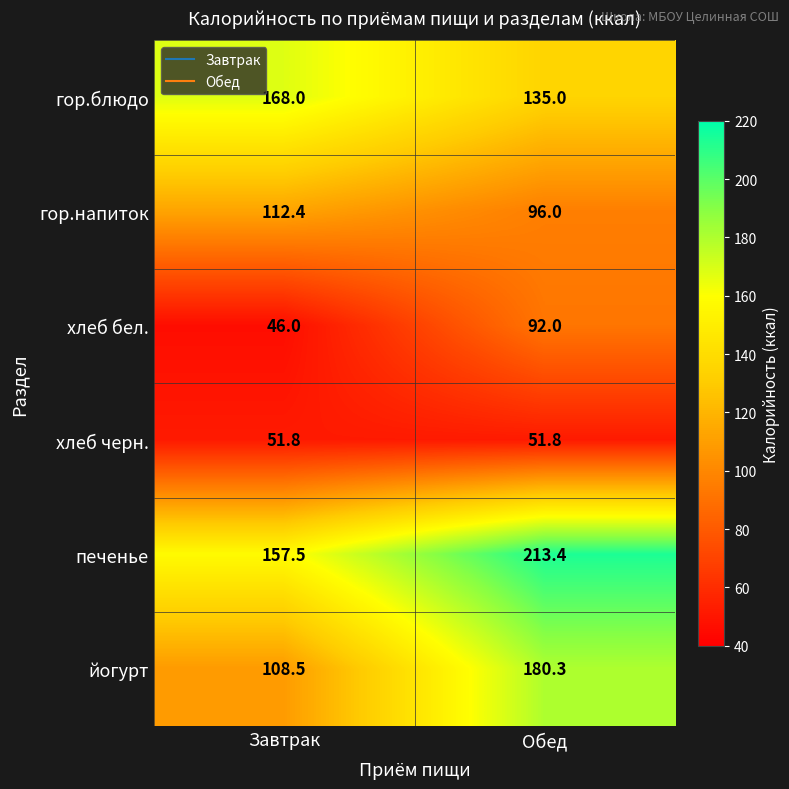

Between Завтрак and Обед, which series saw the biggest shift?

йогурт